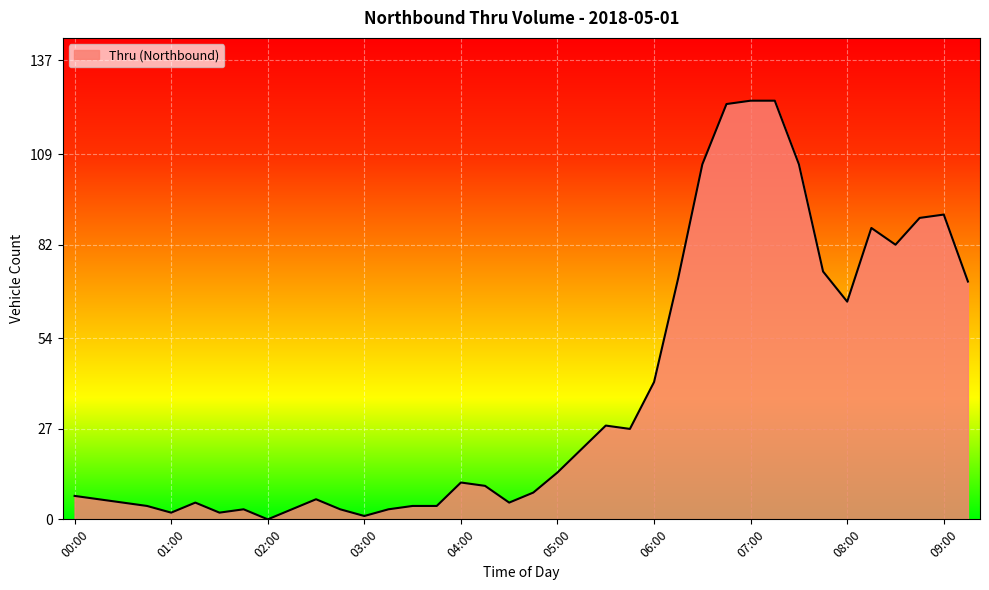

What is the maximum value shown in the chart?

125